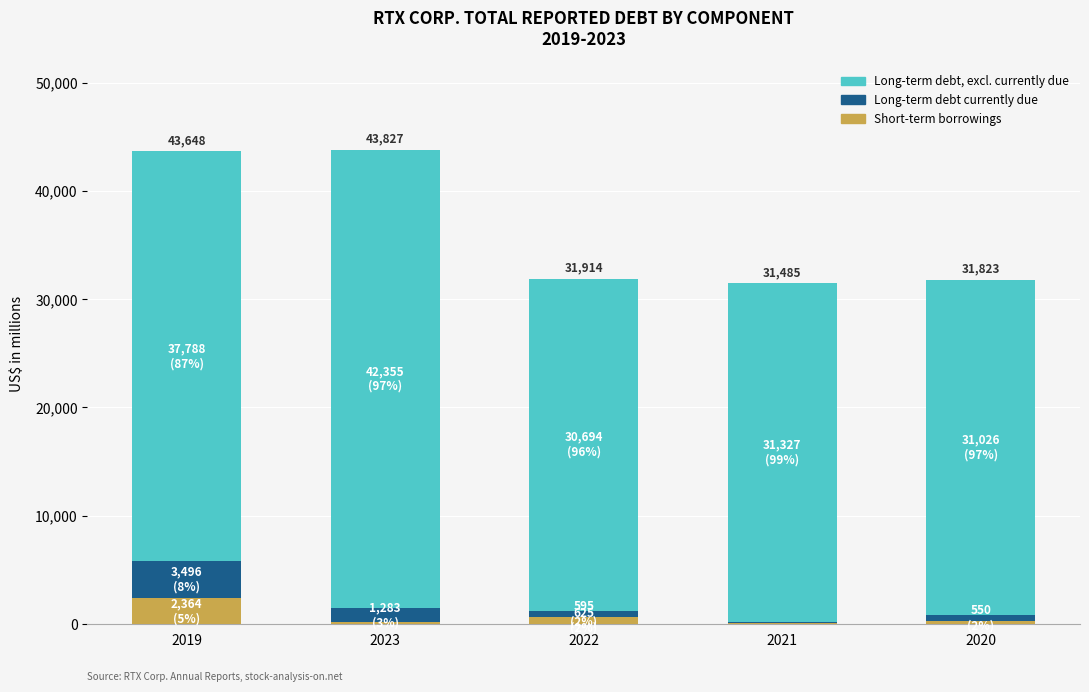

Is it true that Short-term borrowings equals 189 at 2023?

True